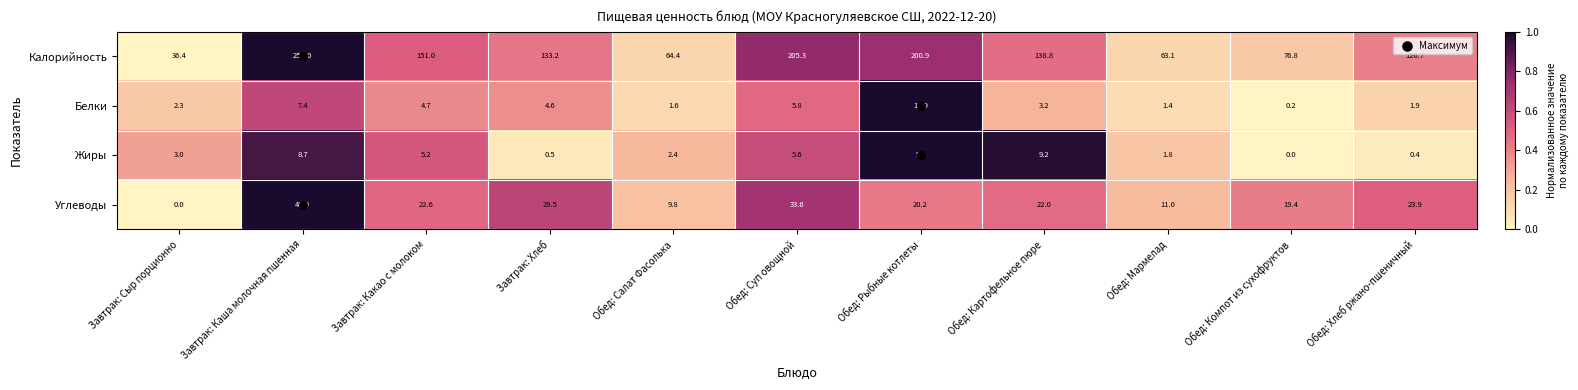

What is the difference between the Белки values at Обед: Рыбные котлеты and Обед: Компот из сухофруктов?

11.7